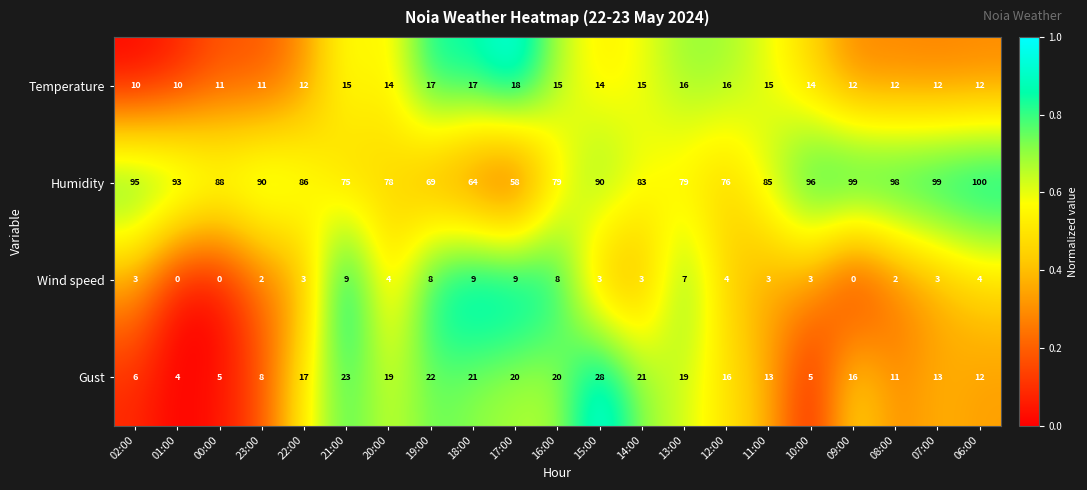

What is the average value of the Humidity series?

85